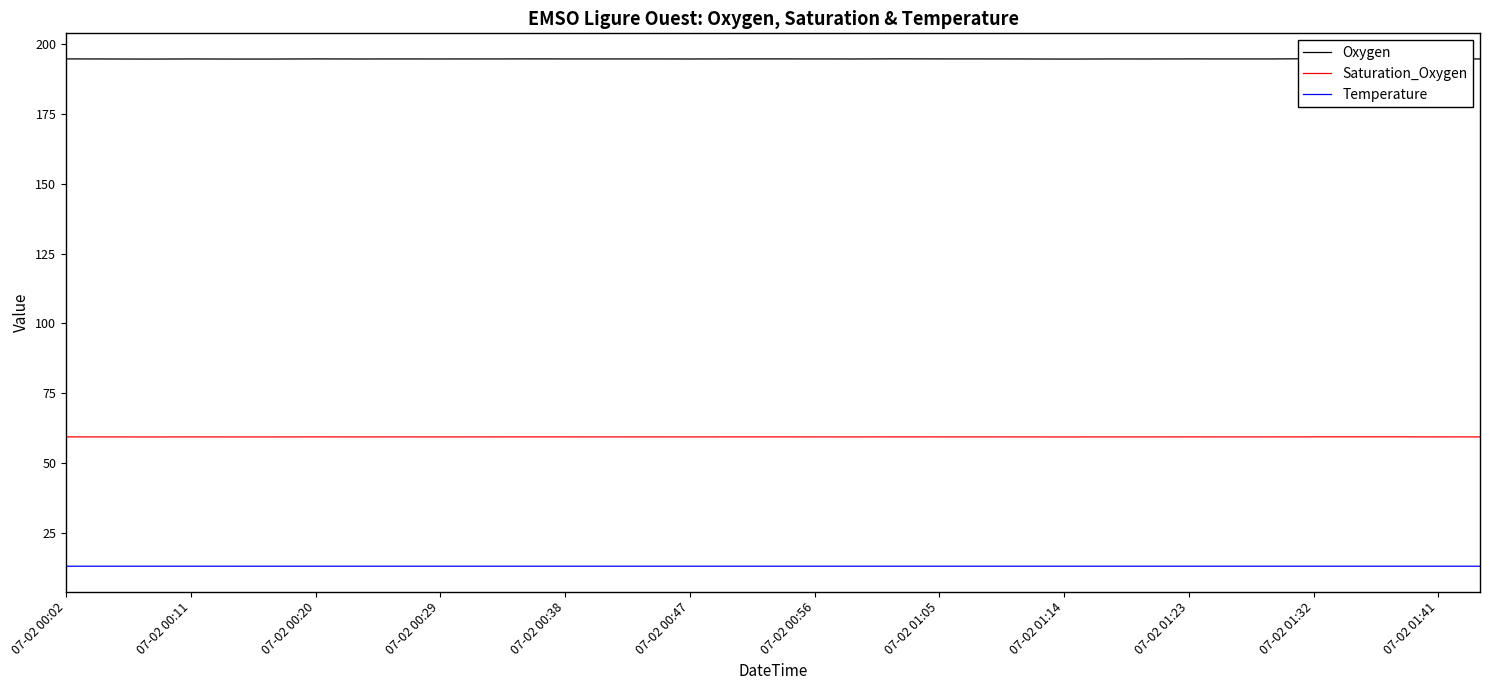

What is the highest value of the Saturation_Oxygen series?

59.5